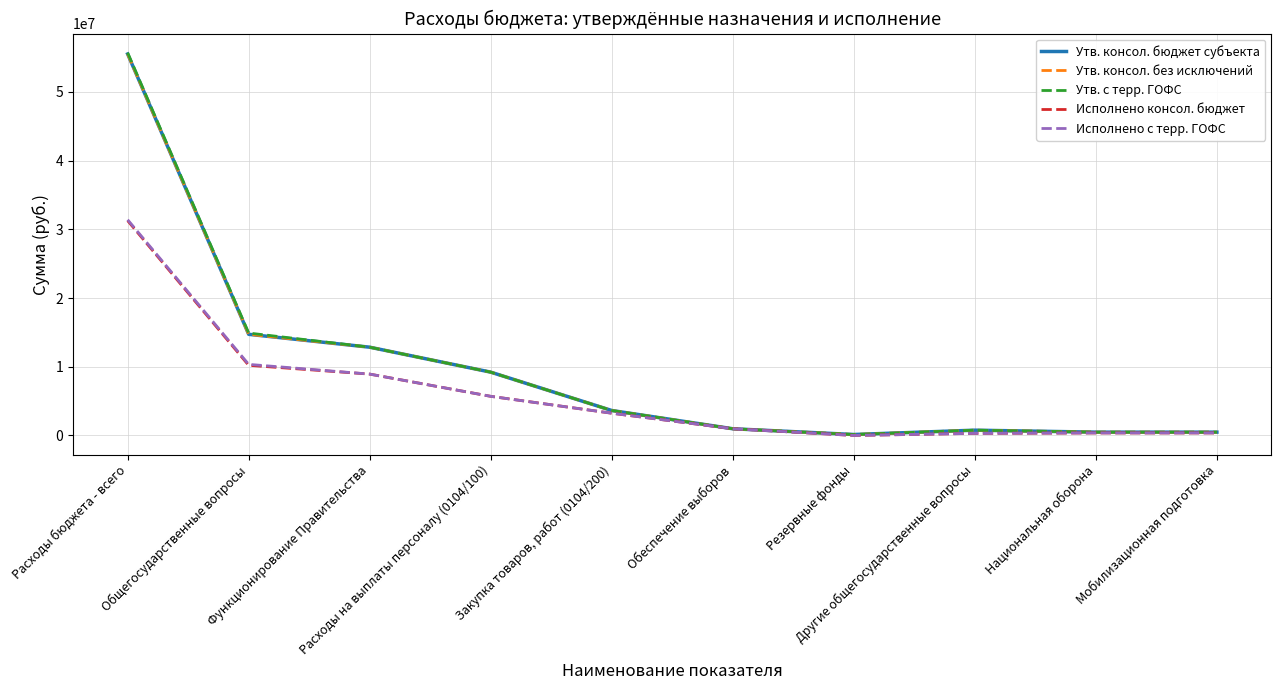

What is the difference between the Утв. консол. бюджет субъекта values at Обеспечение выборов and Функционирование Правительства?

11873265.0